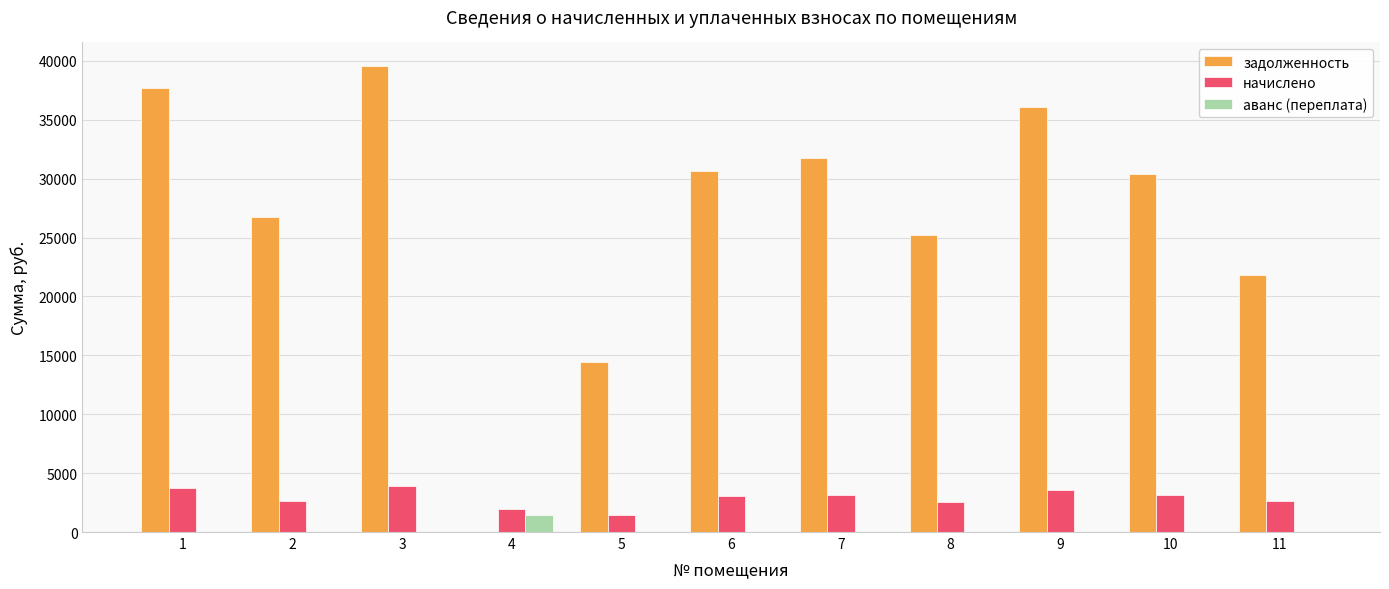

What is the sum of the задолженность values at 6 and 5?

45103.0